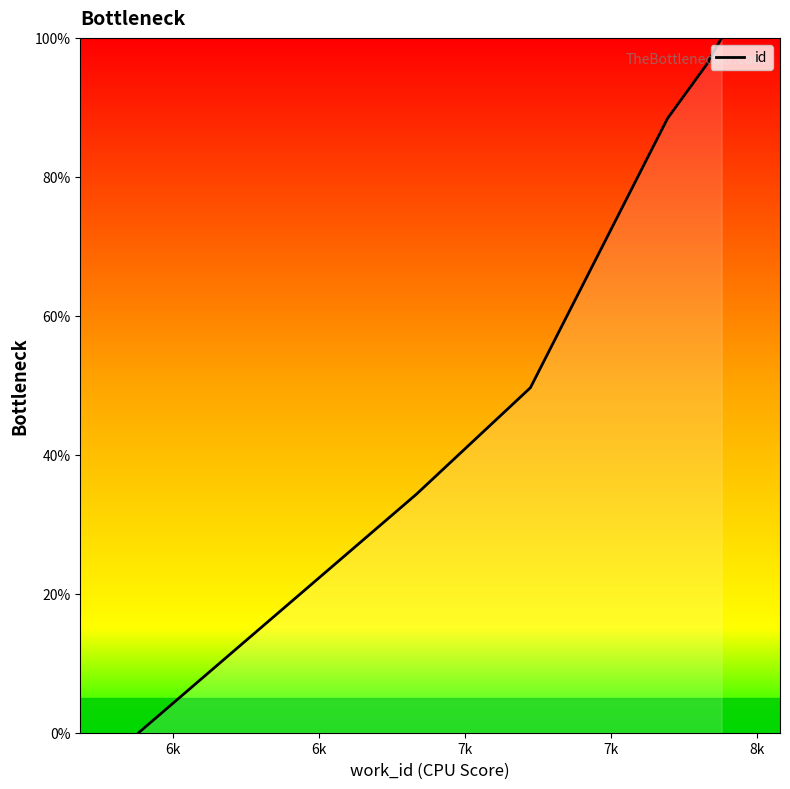

What is the label of the 2nd point from the left?

6k